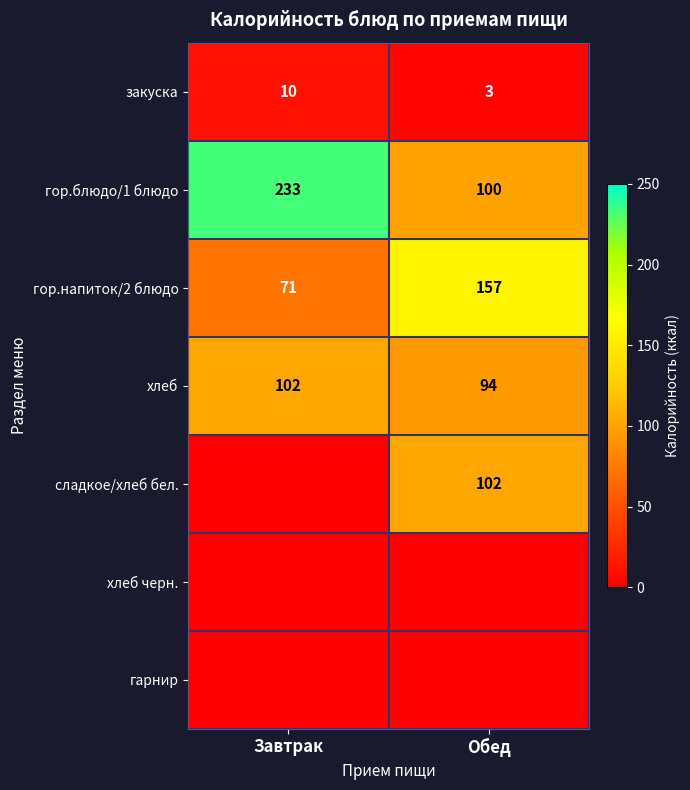

The гор.блюдо/1 блюдо series shows 110 at Завтрак. True or false?

False